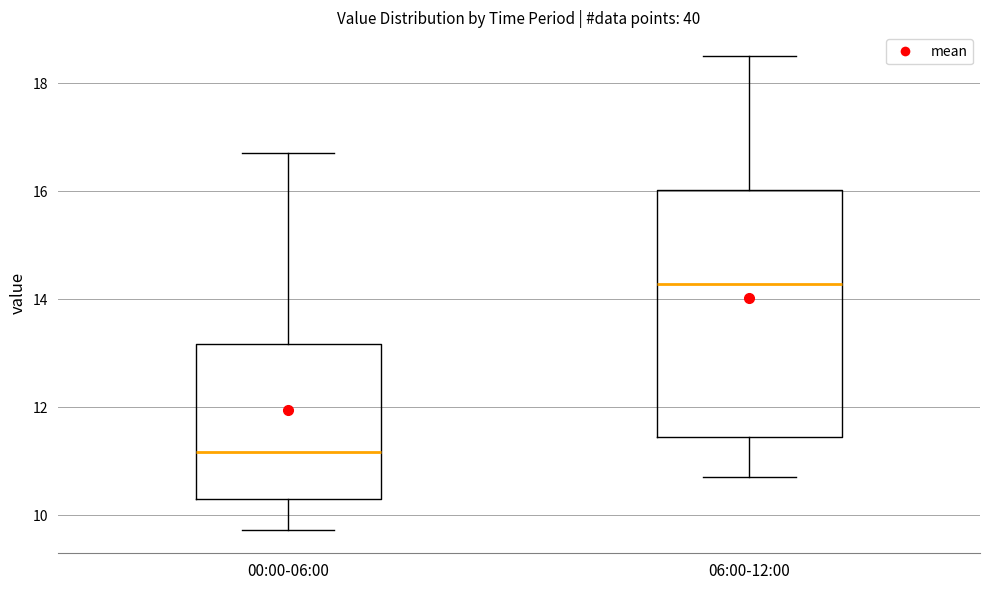

Where does the median line of the box for 06:00-12:00 sit on the y-axis? The values are not printed on the chart, so give them approximately, as read against the axis.

14.2